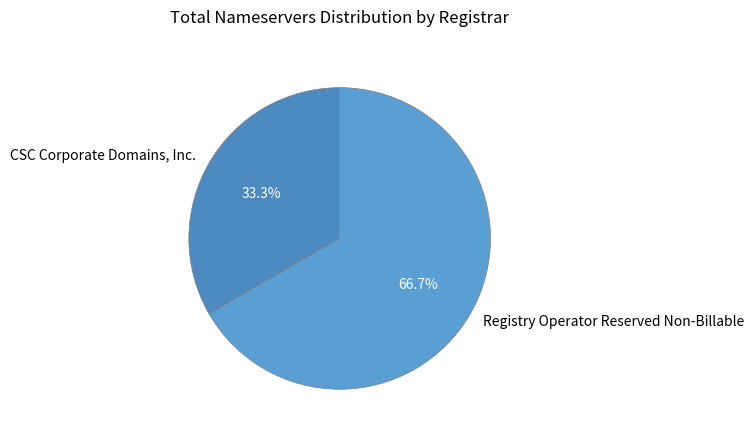

Rank the categories by value from highest to lowest.

Registry Operator Reserved Non-Billable, CSC Corporate Domains, Inc.